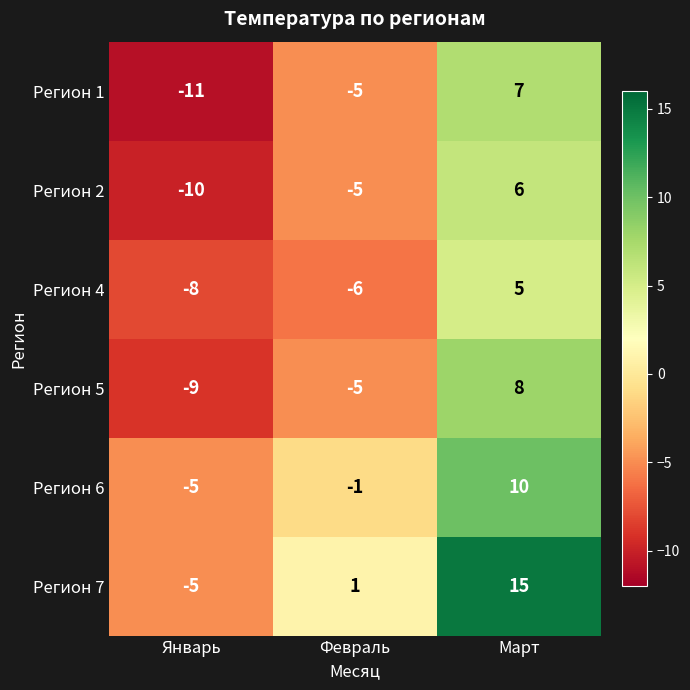

What is the sum of the Регион 1 values at Январь and Март?

-4